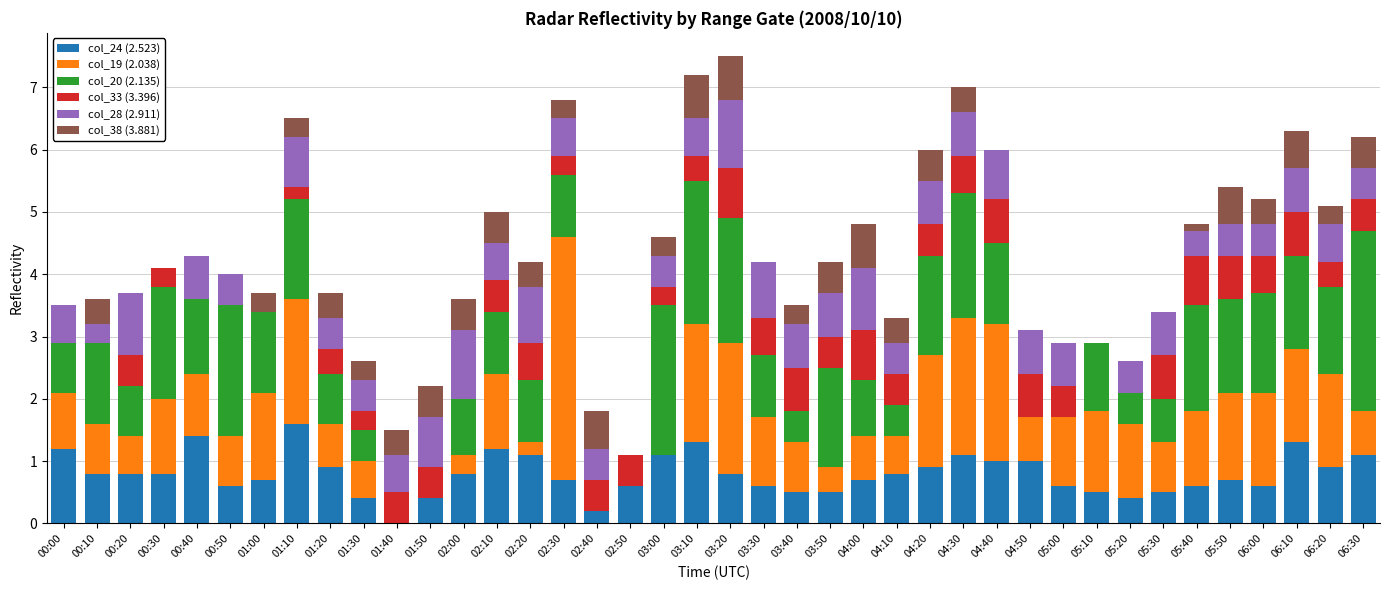

Which category has the highest value in the col_24 (2.523) series?

01:10